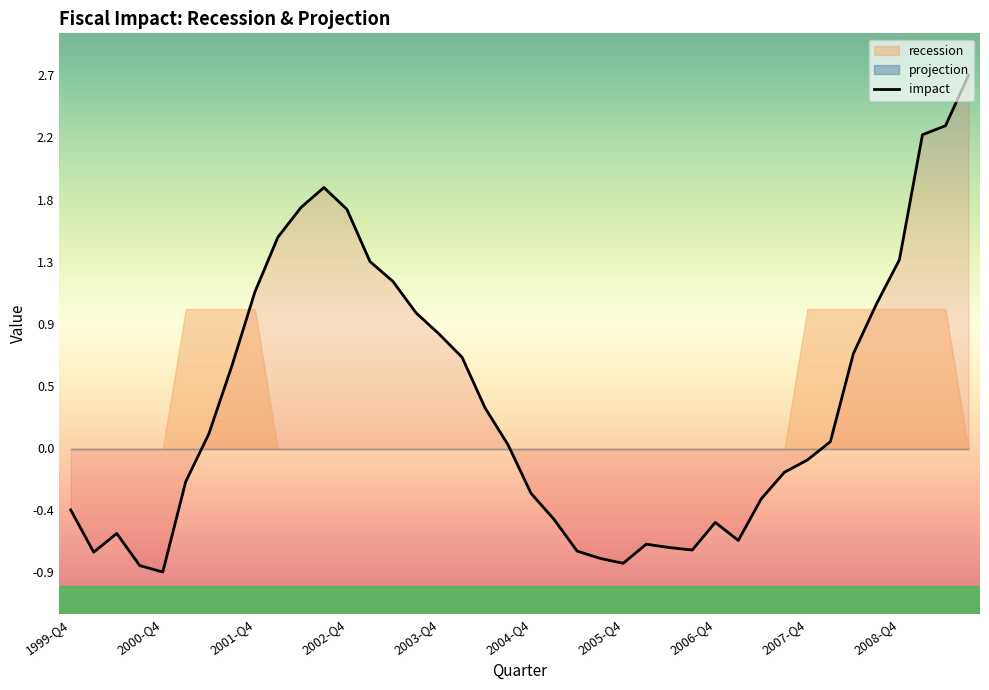

What is the average value?

0.3